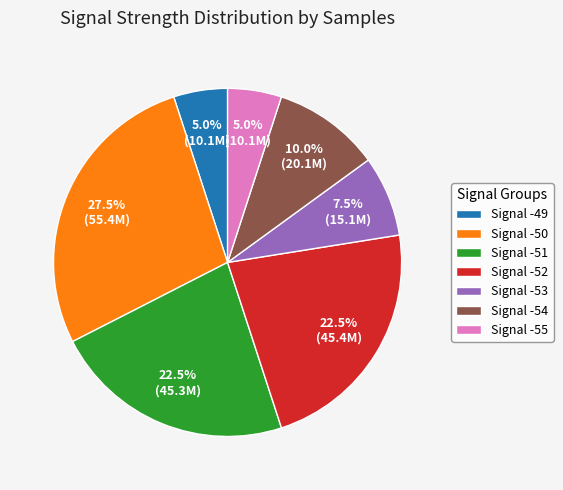

Which category has the biggest portion of the pie?

Signal -50